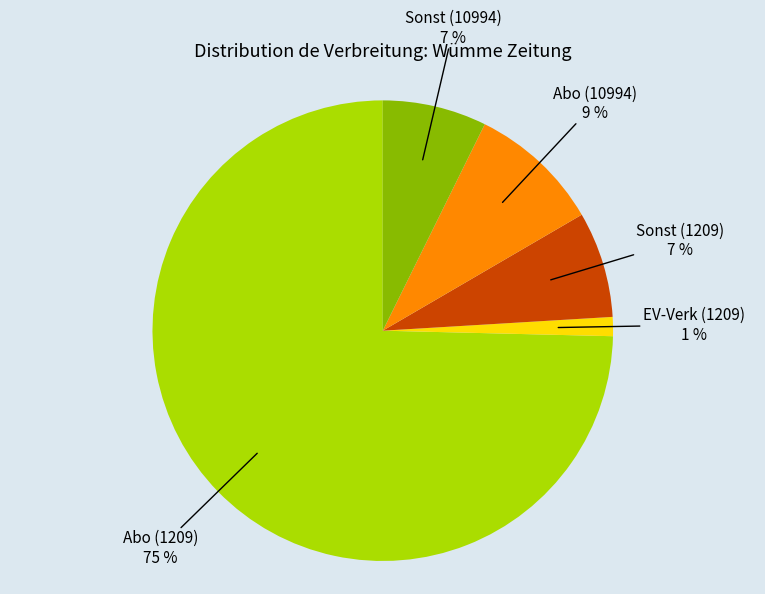

To the nearest percent, what is the average slice percentage?

20%